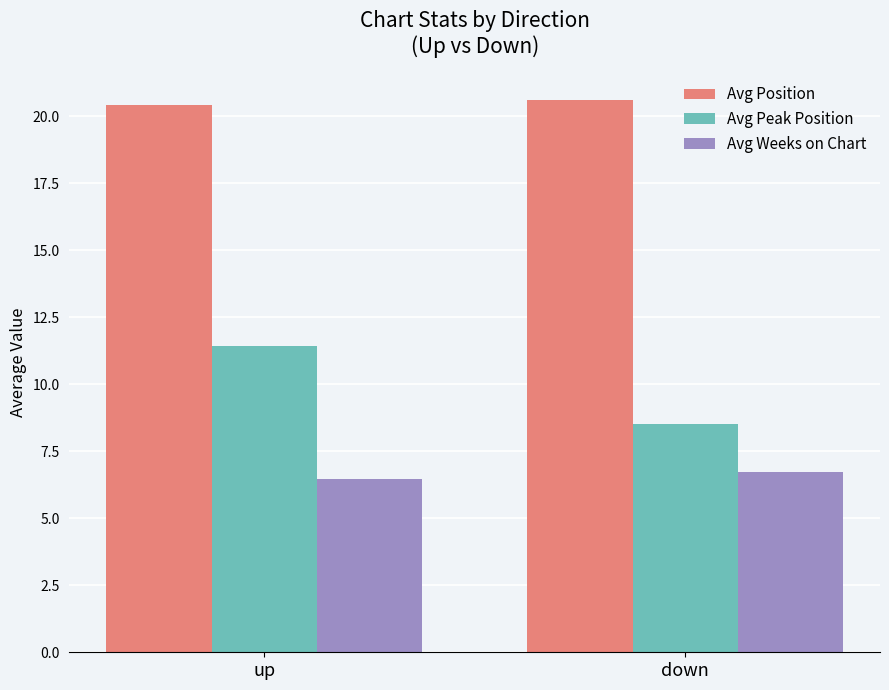

What is the sum of all Avg Weeks on Chart values?

13.2